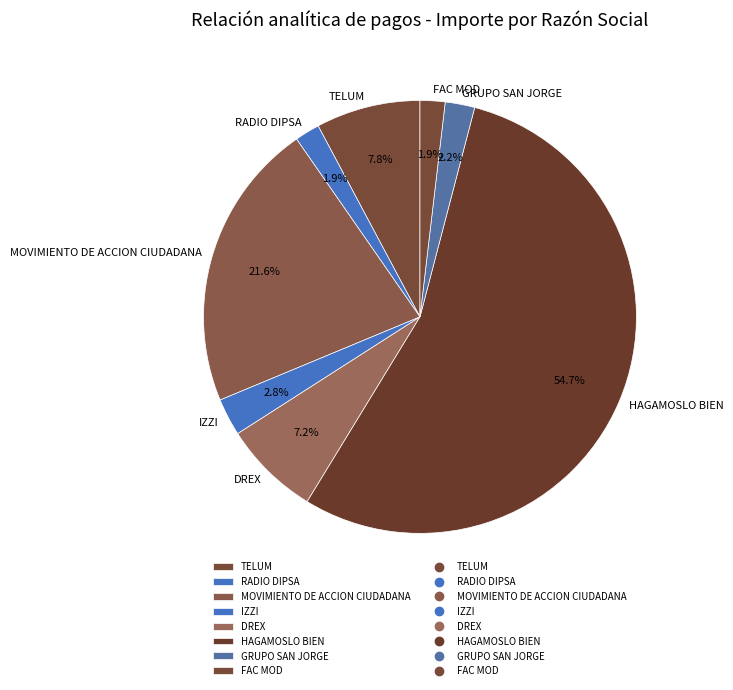

What percentage is the TELUM slice, to the nearest percent?

8%